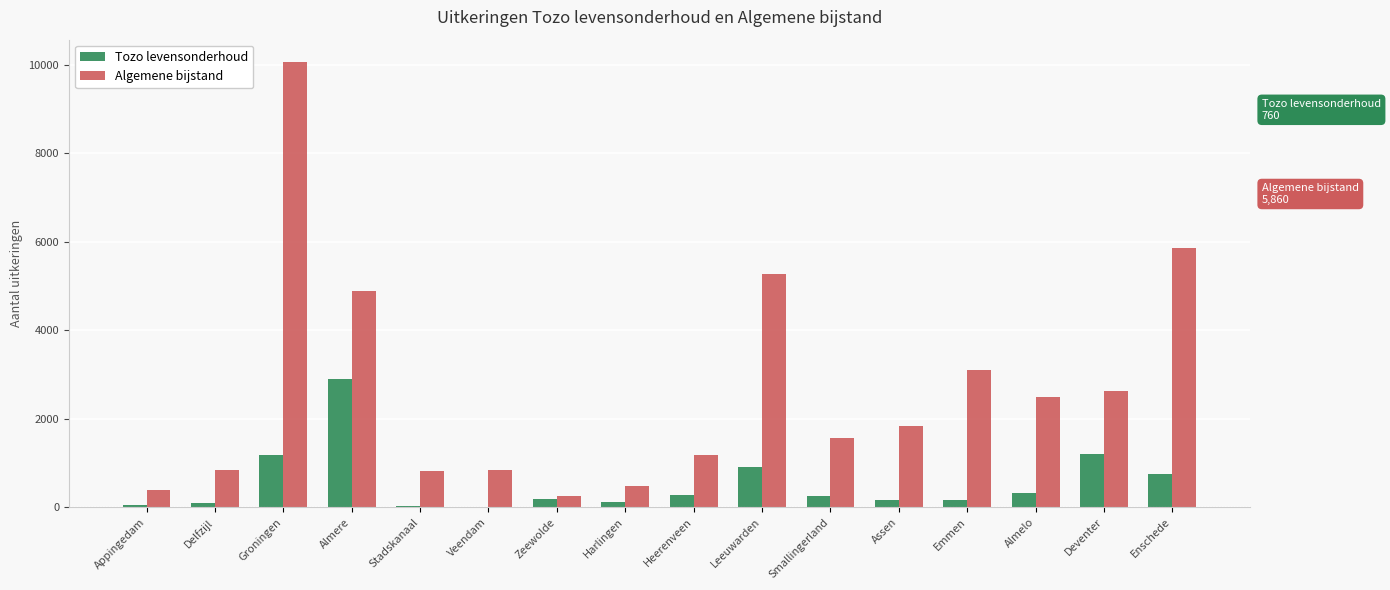

Between Almere and Stadskanaal, which series saw the biggest shift?

Algemene bijstand